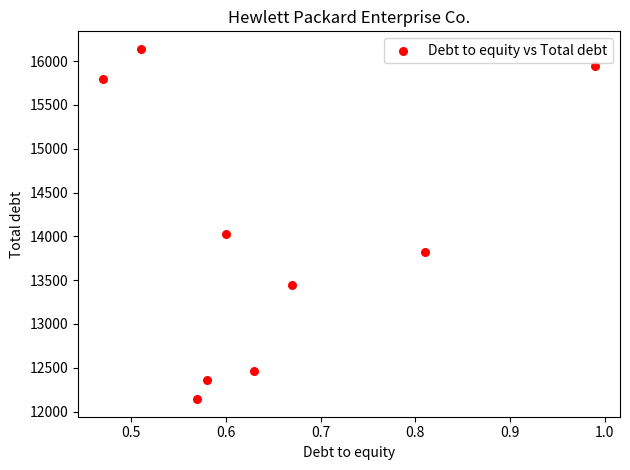

What is the range of Y values (max minus min)?

3999